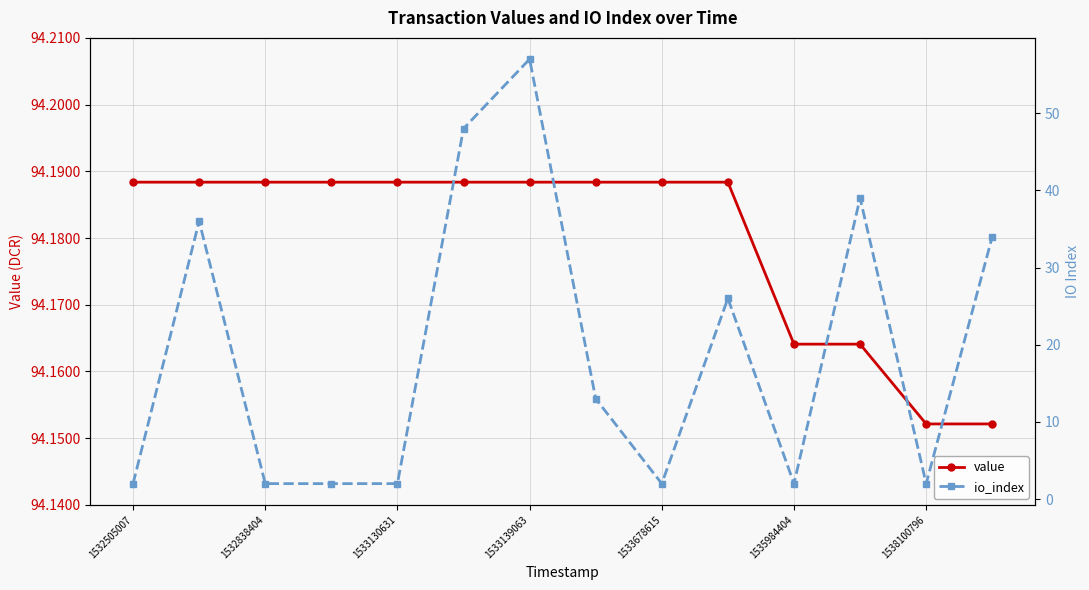

List the series in order of their peak value, lowest first.

io_index, value